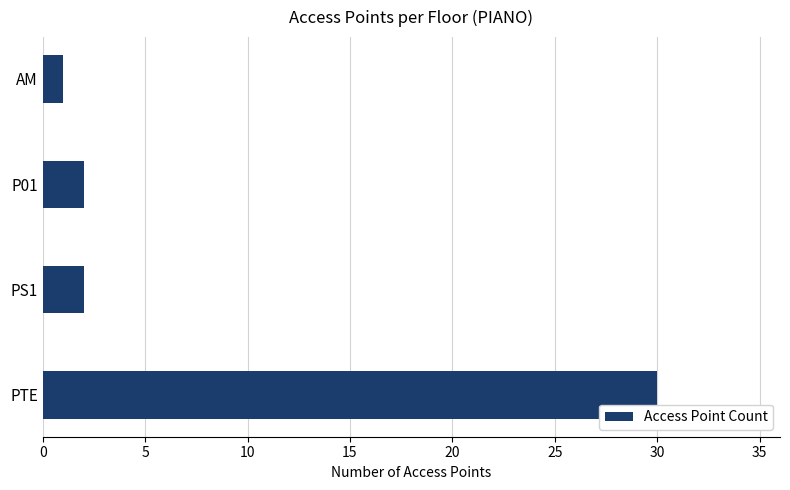

Is it true that the value at PTE is 30?

True